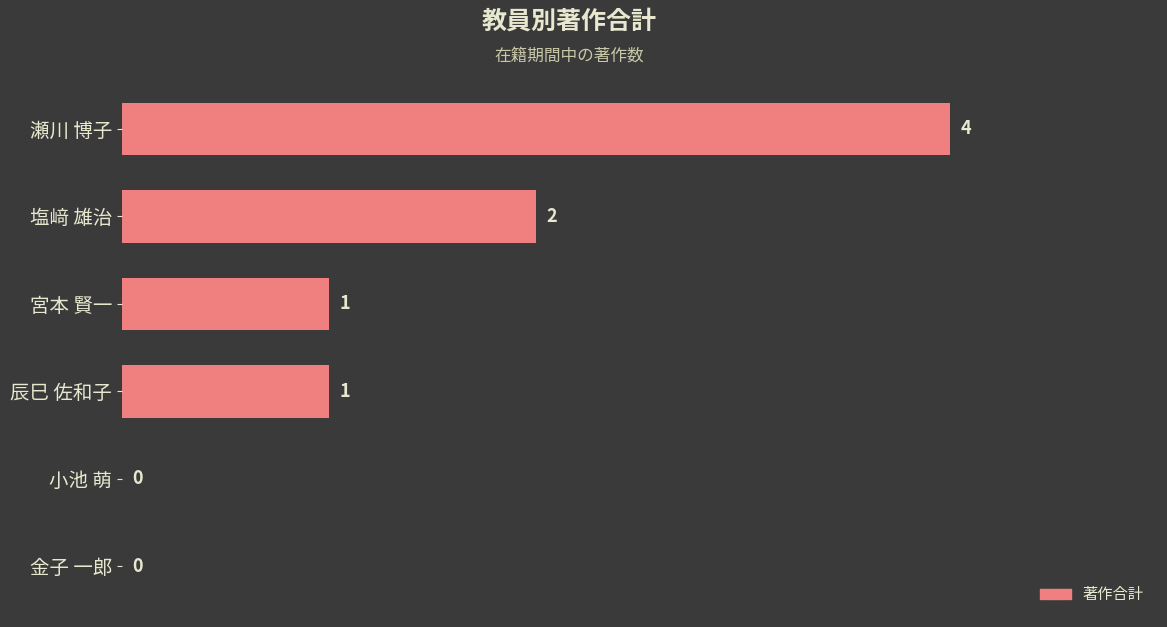

Between 瀬川 博子 and 宮本 賢一, which is larger?

瀬川 博子